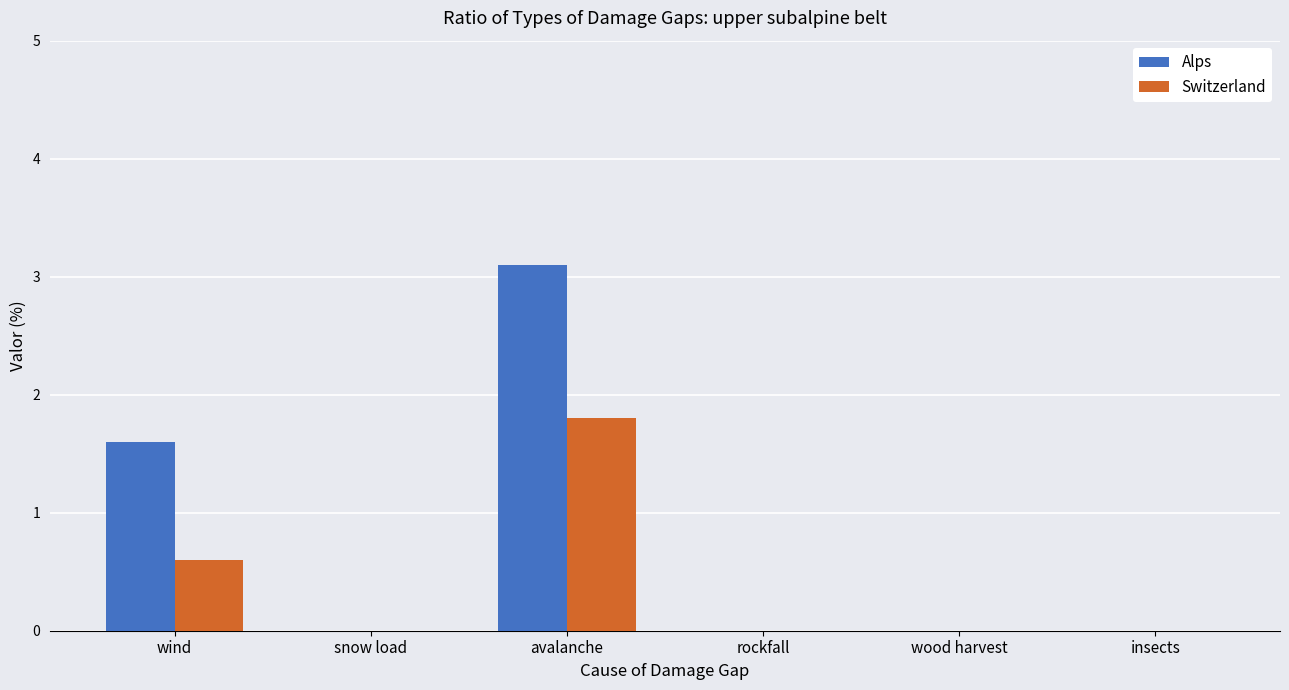

What is the maximum value shown in the chart?

3.1